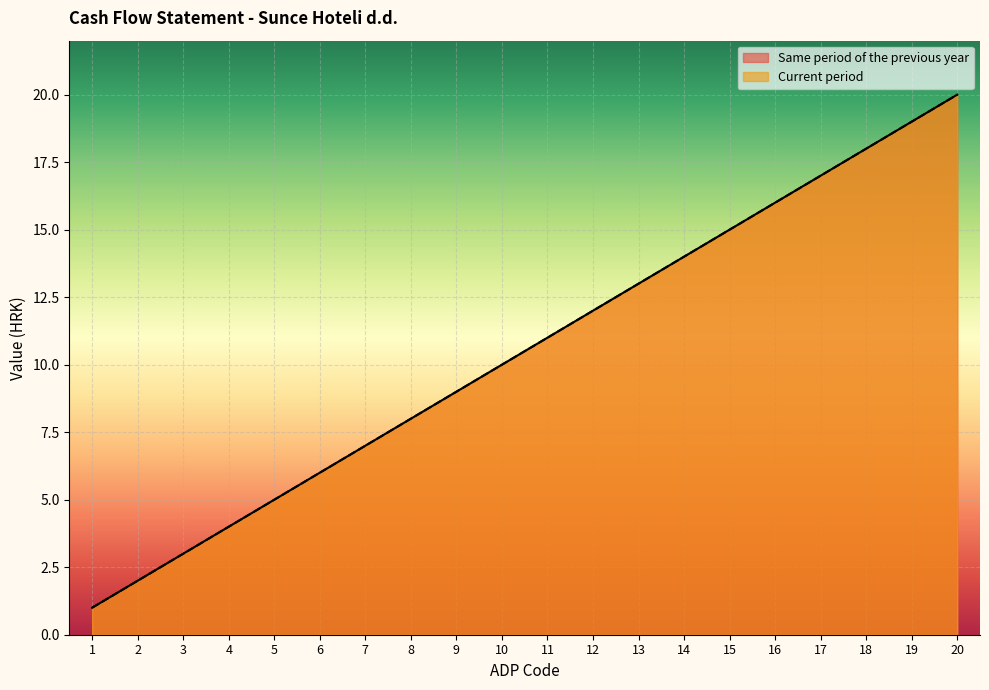

How many values in the Same period of the previous year series are below 11?

10